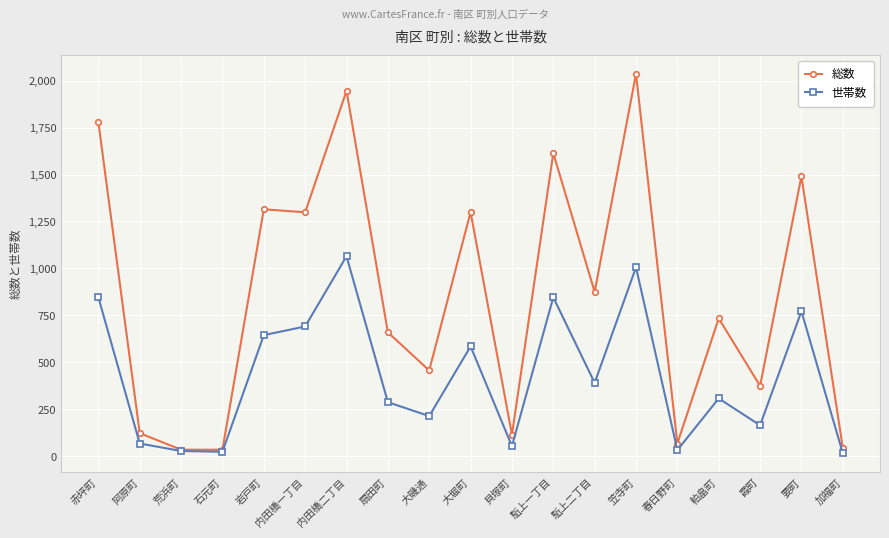

Where is the first local maximum for 世帯数?

内田橋二丁目